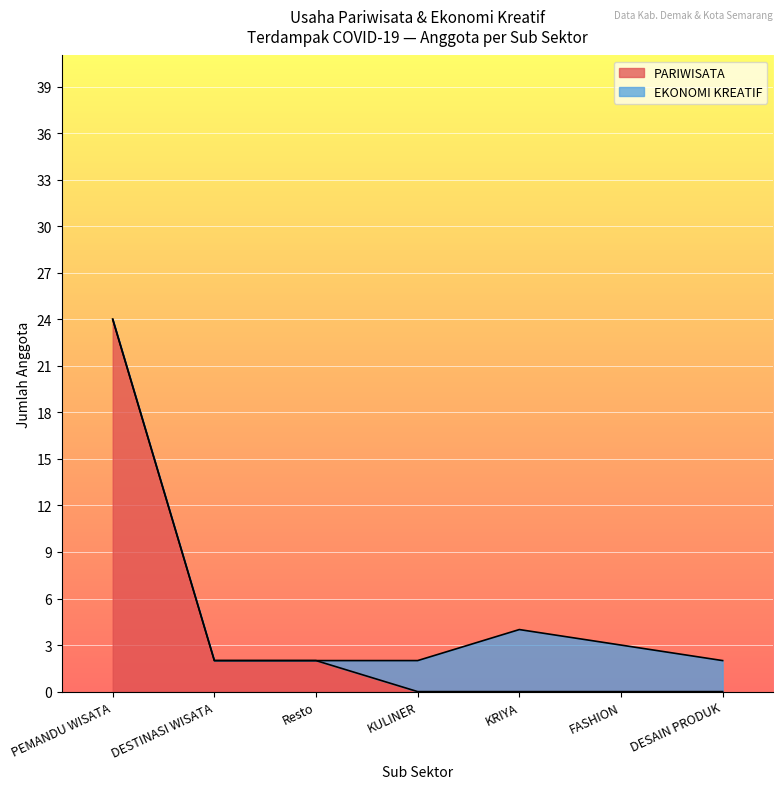

List the series in order of their peak value, highest first.

PARIWISATA, EKONOMI KREATIF